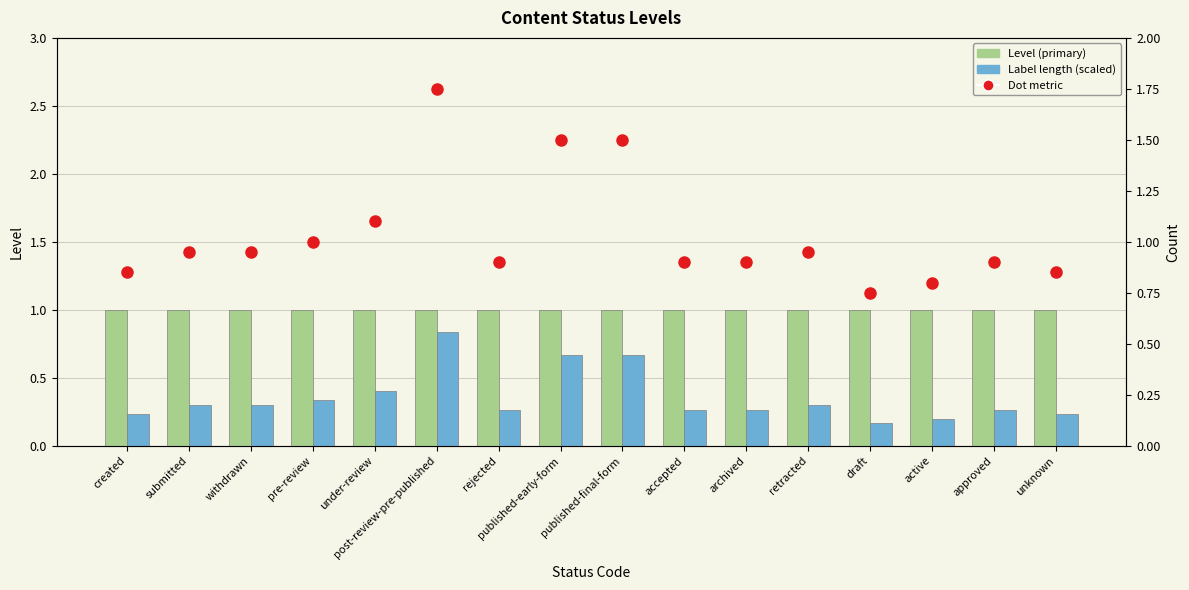

The Label length (scaled) series shows 1.1 at published-early-form. True or false?

False